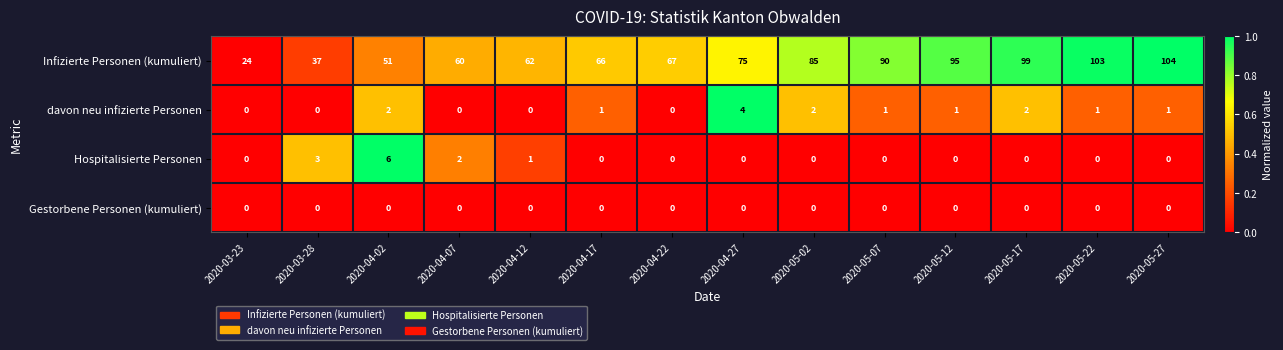

Between 2020-05-02 and 2020-05-27, which series saw the biggest shift?

Infizierte Personen (kumuliert)